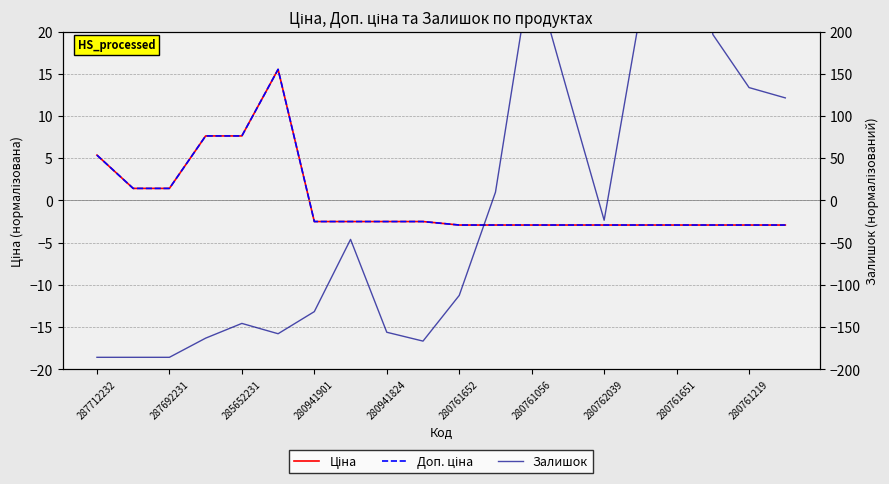

At which label is Ціна closest to 6?

287712232